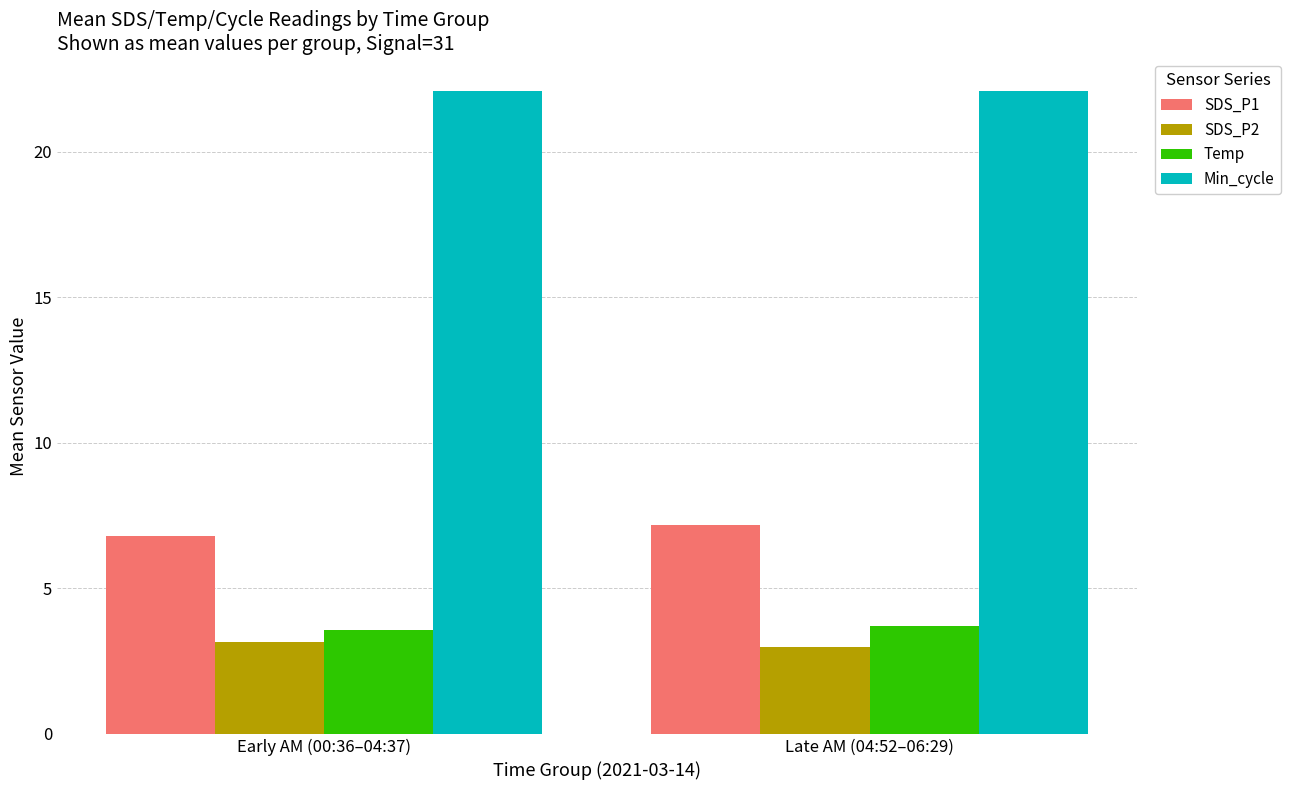

What position from the left is Early AM (00:36–04:37)?

1